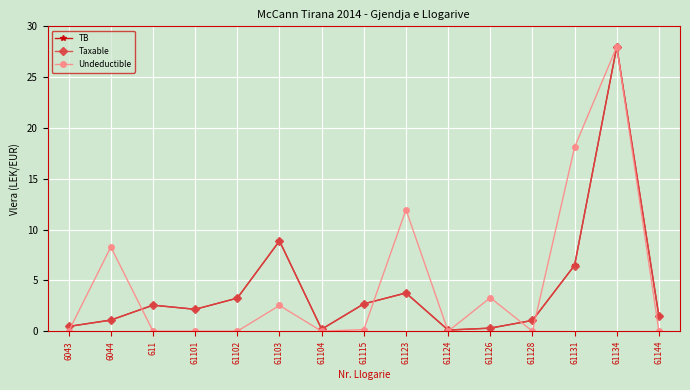

At which category is the sum across all series the highest?

61134